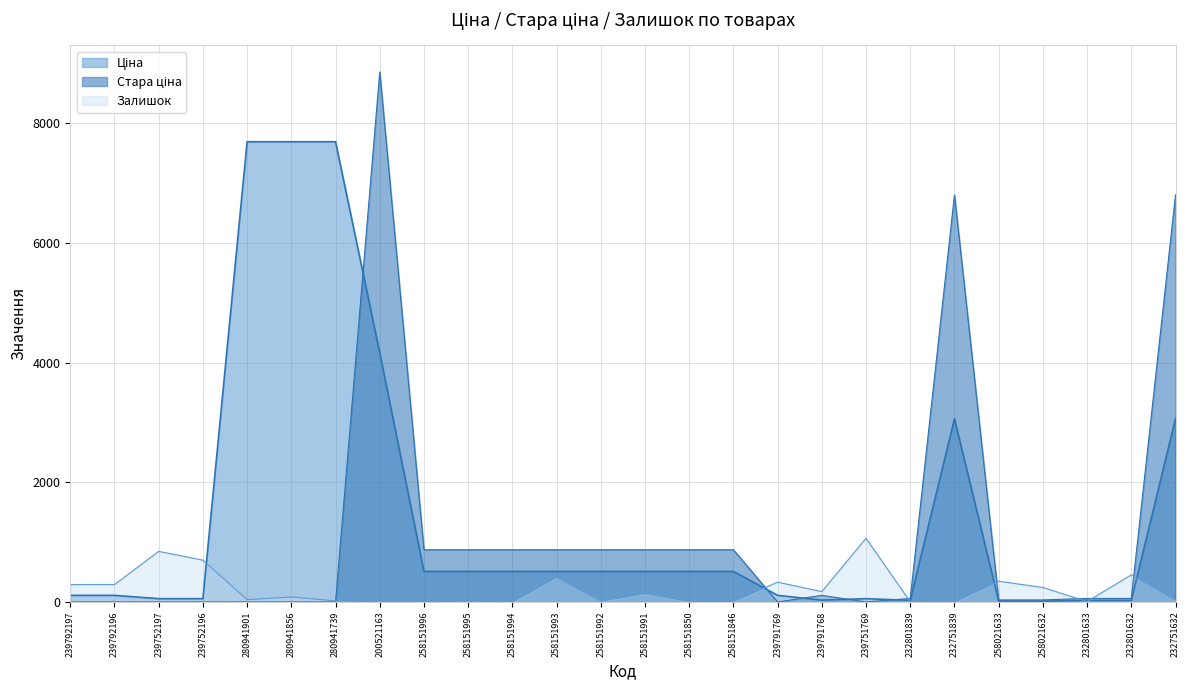

How many lines are shown in the chart?

3